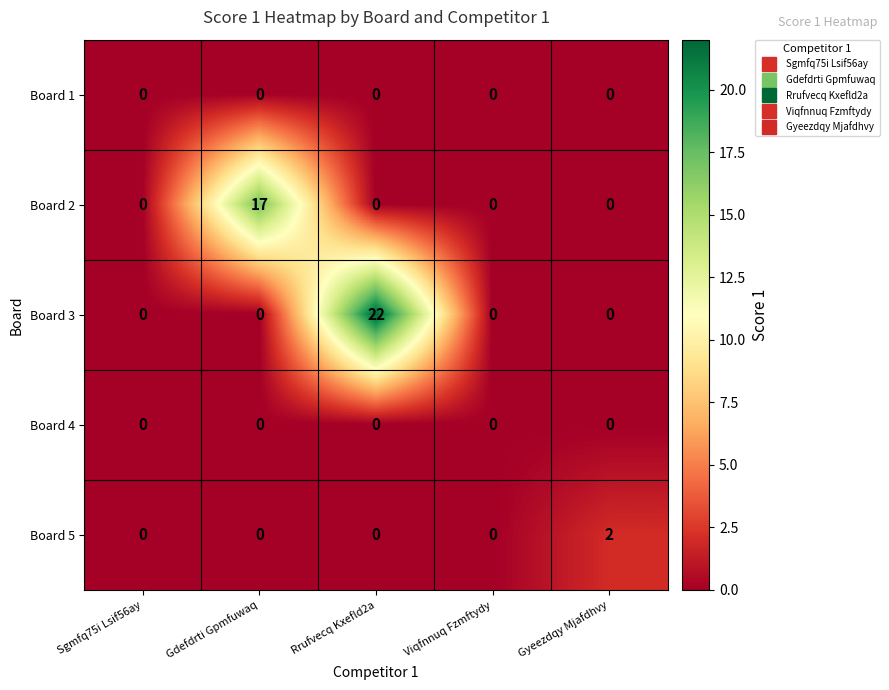

The value of Board 1 at Viqfnnuq Fzmftydy is 0. True or false?

True